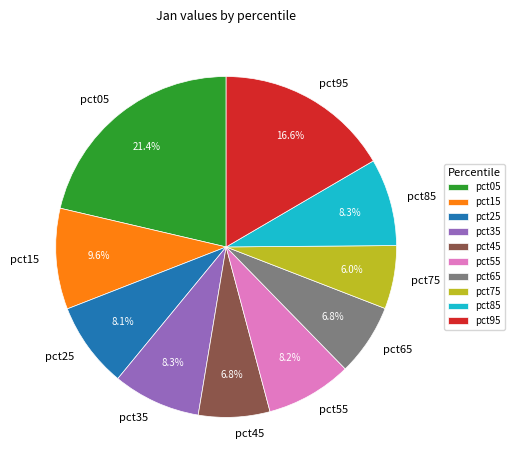

What is the smallest slice in the pie chart?

pct75